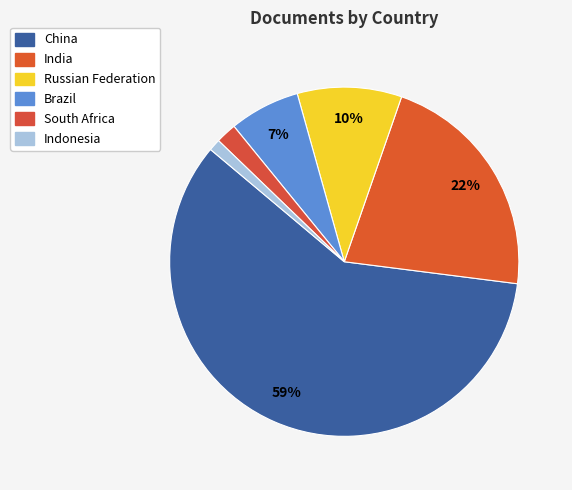

Which slice is the smallest?

Indonesia